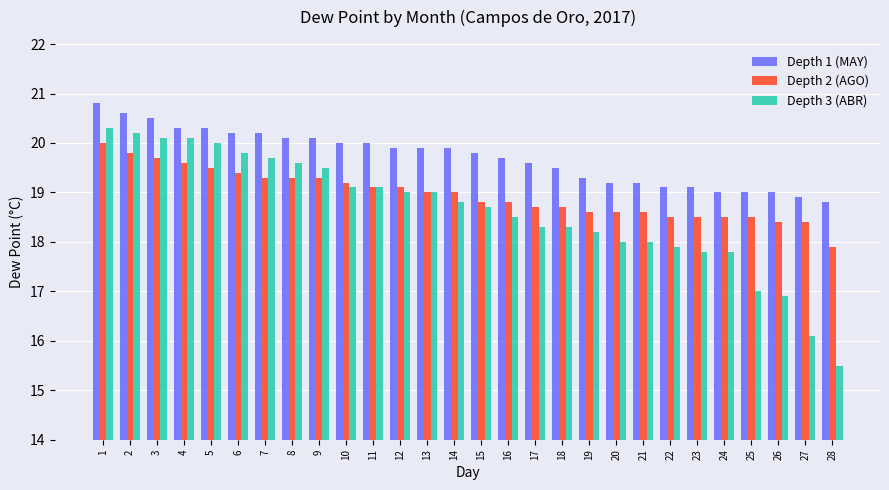

Where is Depth 2 (AGO) nearest to the value 18?

28